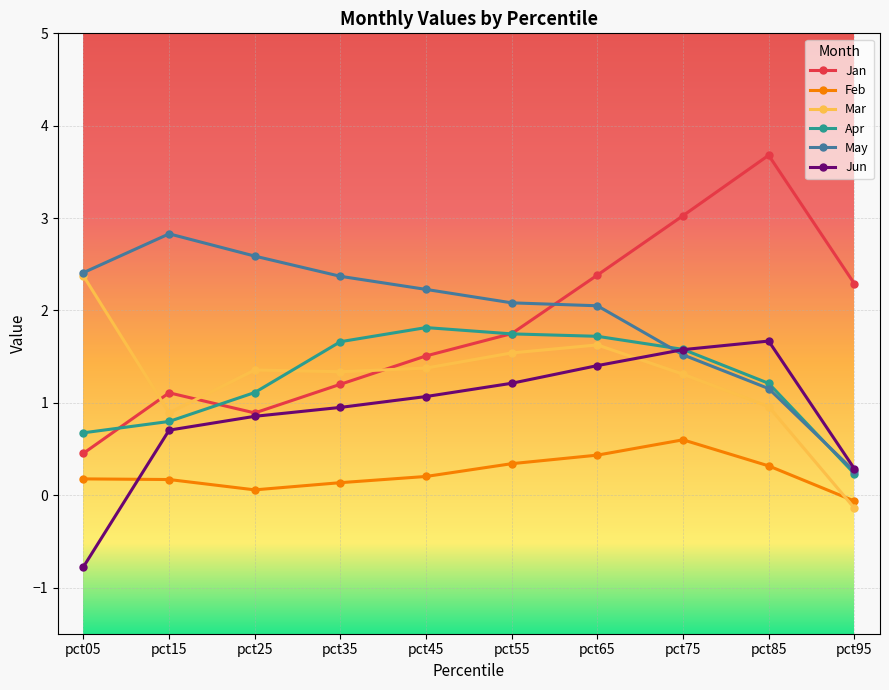

How many data points does each series have?

10